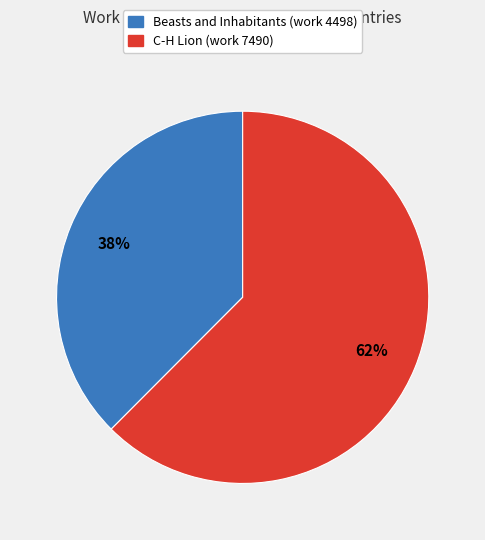

Is the sum of Beasts and Inhabitants (work 4498) and C-H Lion (work 7490) greater than half?

Yes